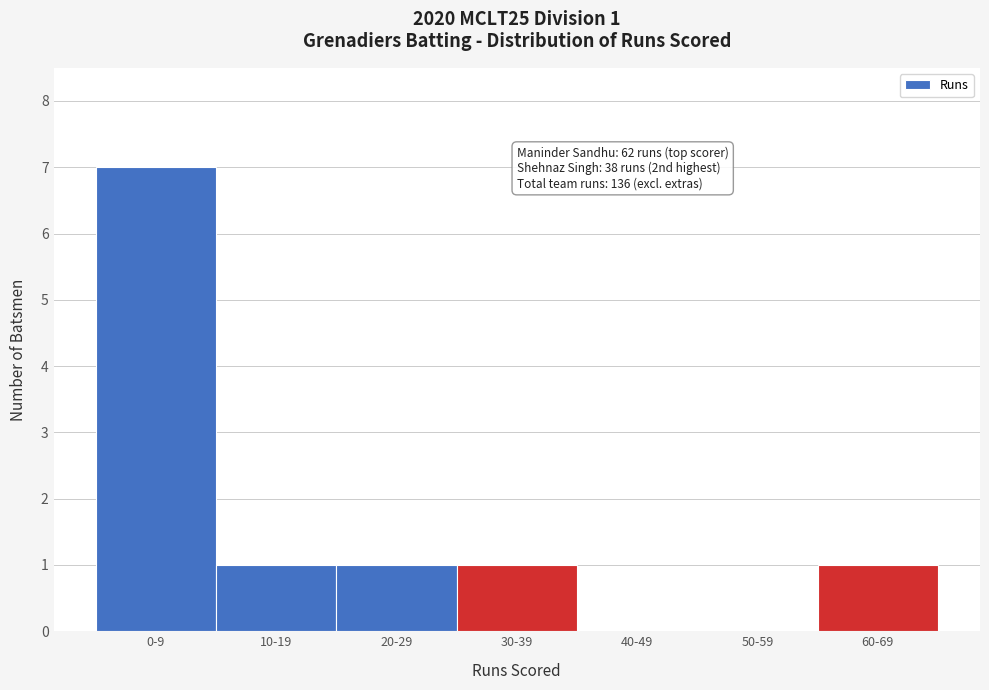

Reading left to right, list all the values displayed in this chart.

0-9=7	10-19=1	20-29=1	30-39=1	40-49=0	50-59=0	60-69=1